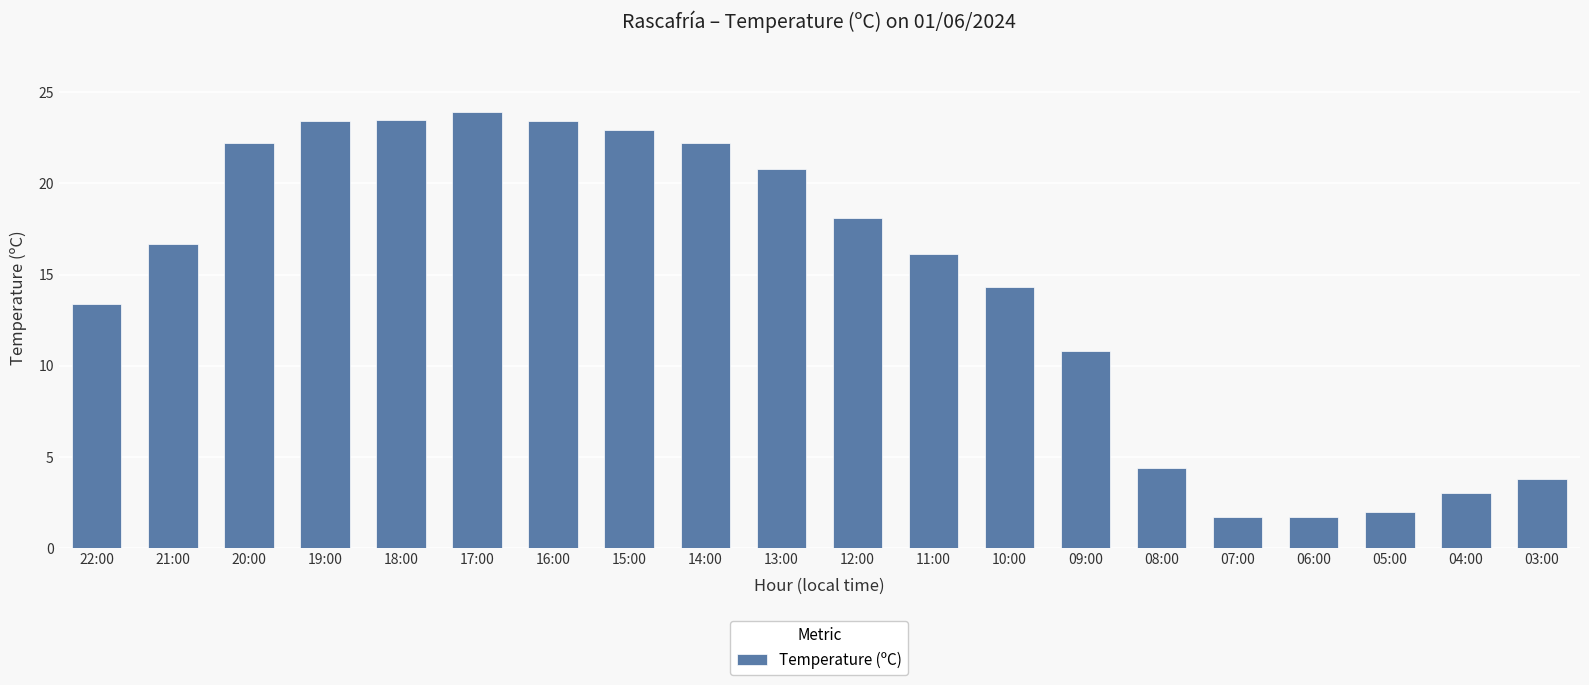

What is the sum of all values?

288.3